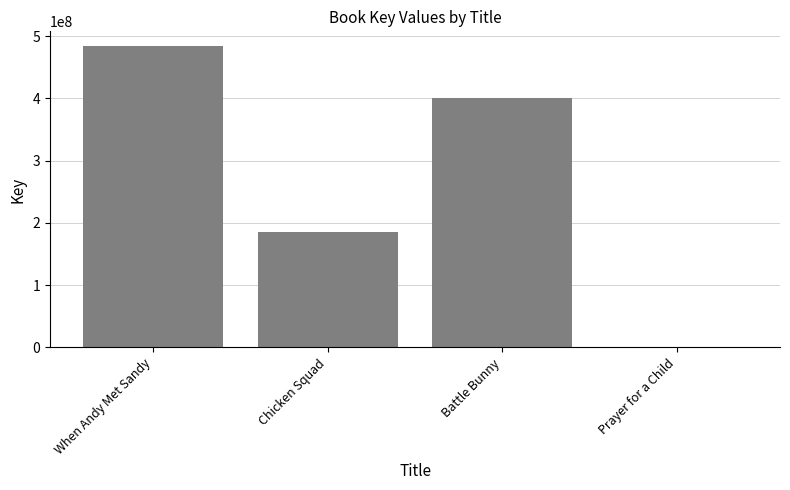

What is the change in value from Chicken Squad to Battle Bunny?

+215361002